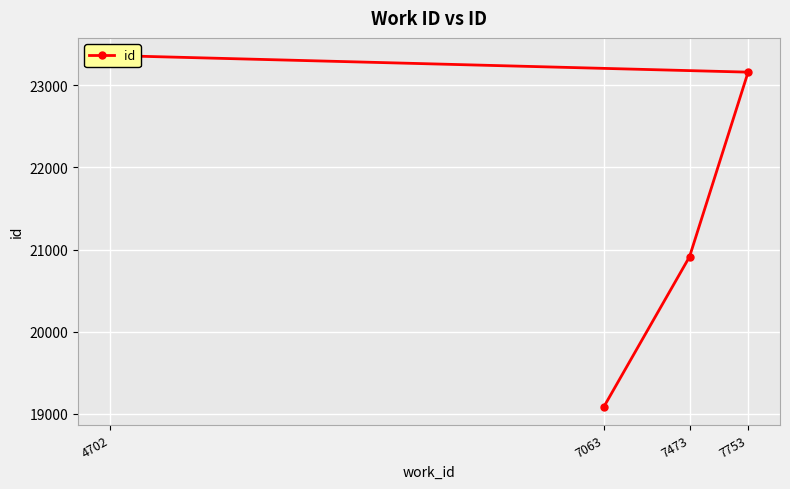

List the labels in order of value, smallest first.

7063, 7473, 7753, 4702